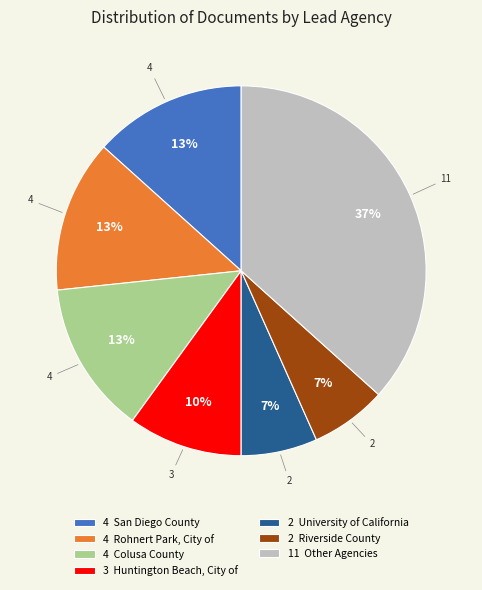

To the nearest percent, what is the difference between the 3 Huntington Beach, City of and 2 Riverside County slice percentages?

3%